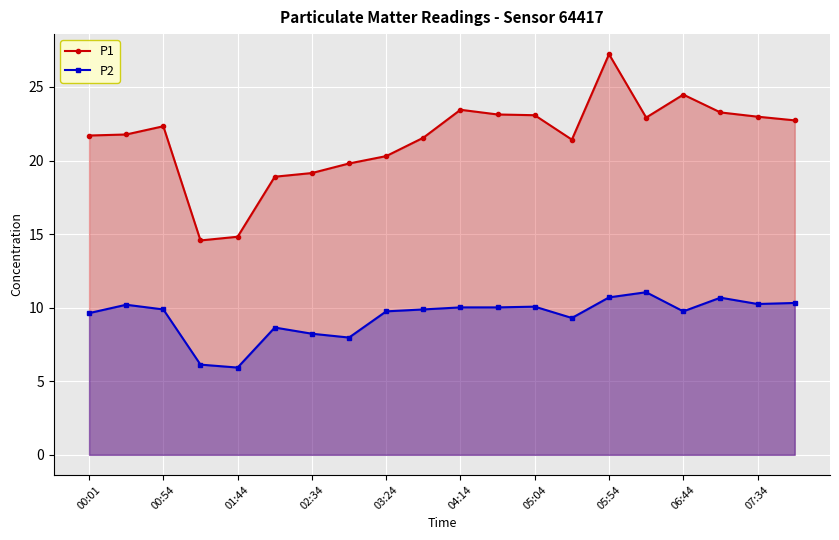

What value does the P2 series have at 06:44?

9.8